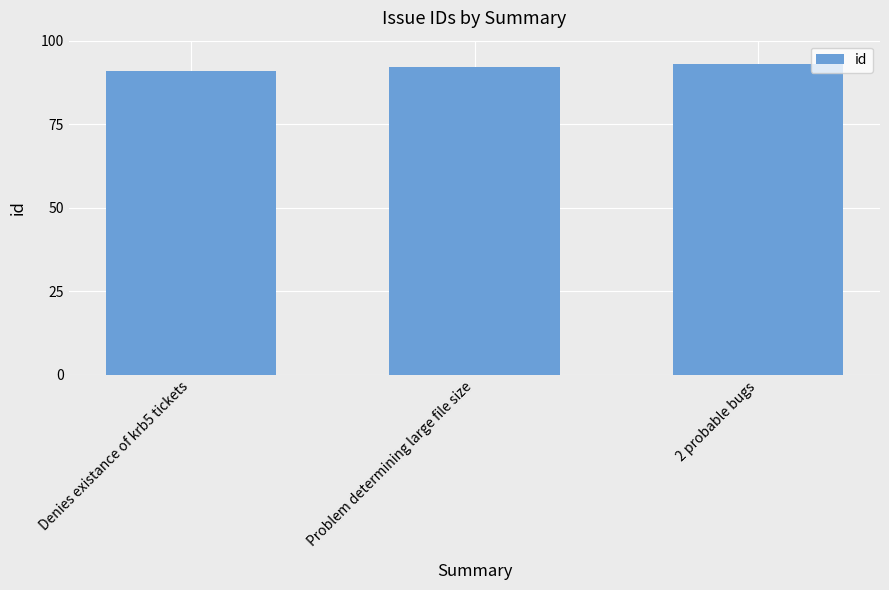

Which category has the highest value across all series?

2 probable bugs